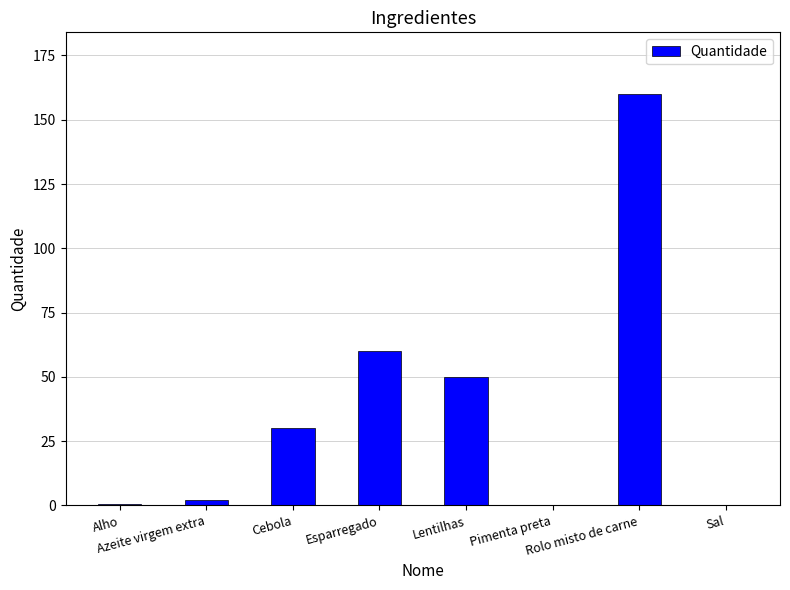

Is it true that the value at Esparregado is 60.0?

True